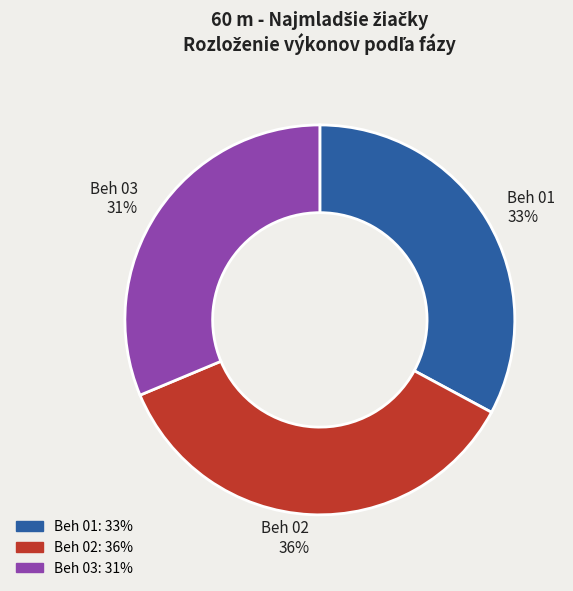

True or false: Beh 01 33% accounts for 19% of the total.

False